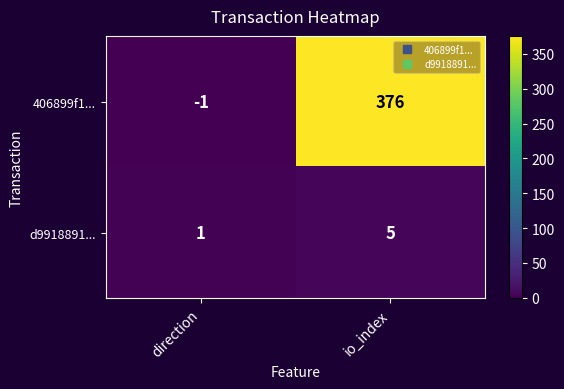

Which series changed the most between direction and io_index?

406899f1...